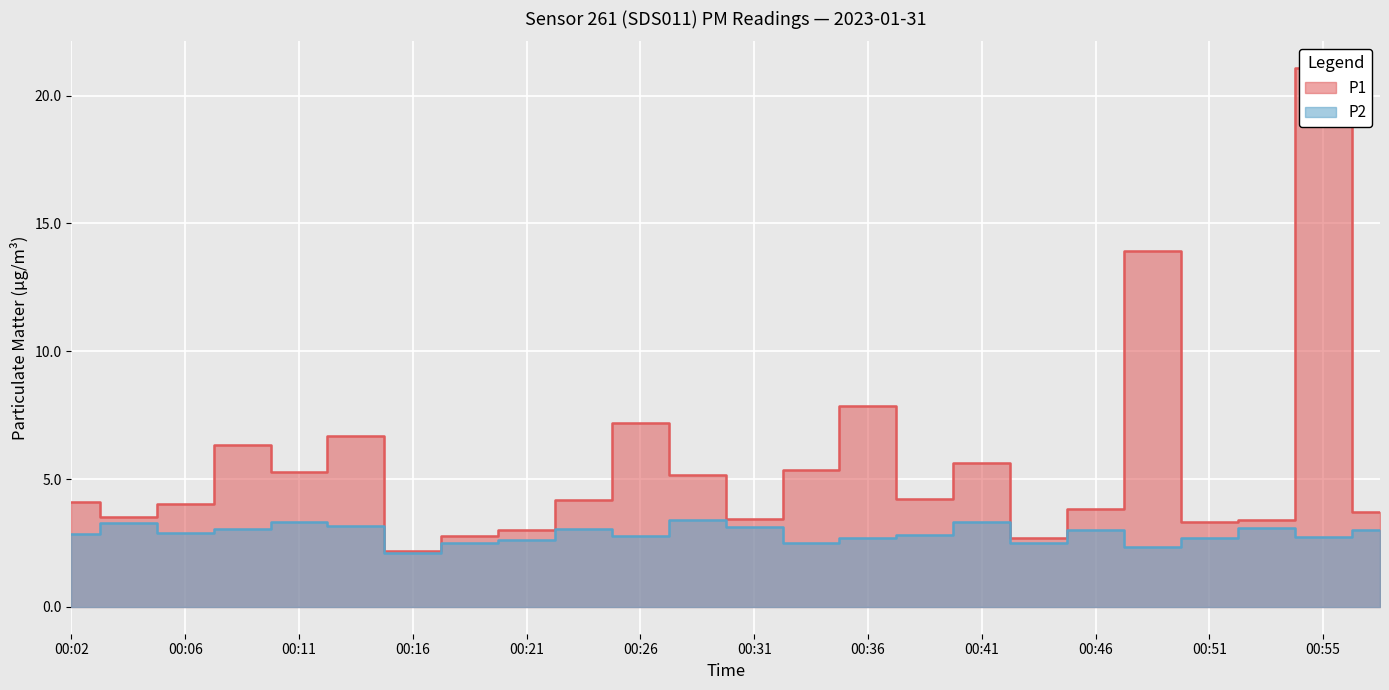

Reading right to left, what are all the values shown in this chart?

P1: 3.7	21.1	3.4	3.3	13.9	3.8	2.7	5.6	4.2	7.9	5.4	3.4	5.2	7.2	4.2	3.0	2.8	2.2	6.7	5.3	6.3	4.0	3.5	4.1
P2: 3.0	2.7	3.1	2.7	2.3	3.0	2.5	3.3	2.8	2.7	2.5	3.1	3.4	2.8	3.0	2.6	2.5	2.1	3.2	3.3	3.0	2.9	3.3	2.8